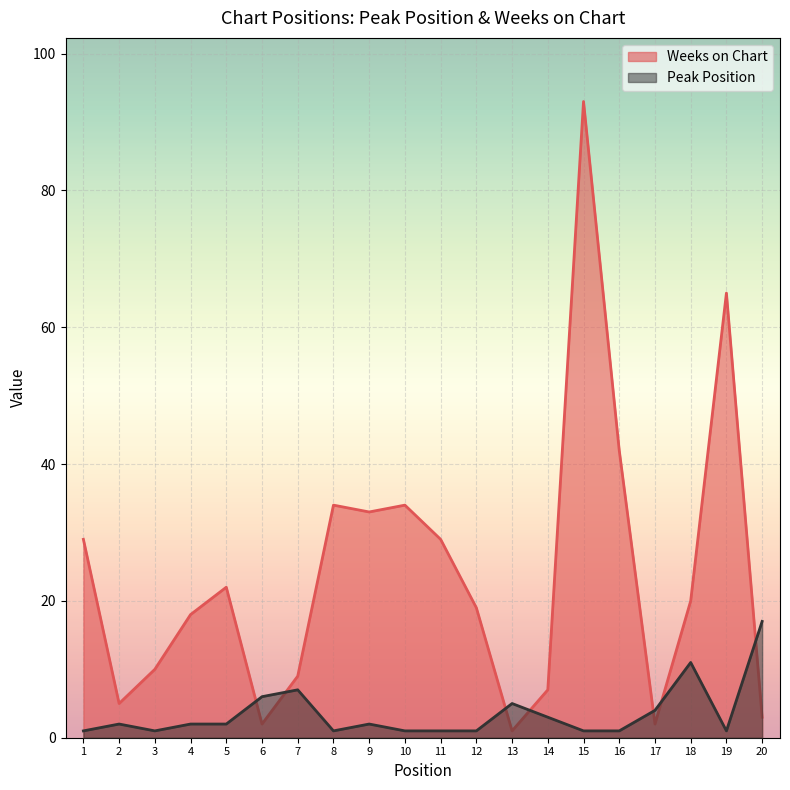

Does the chart display data point markers on the line(s)?

No